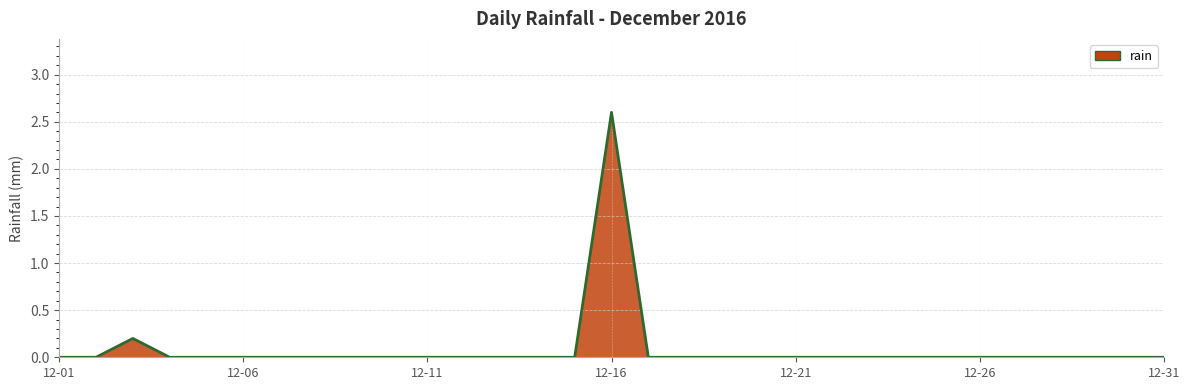

What is the greatest value displayed?

2.6